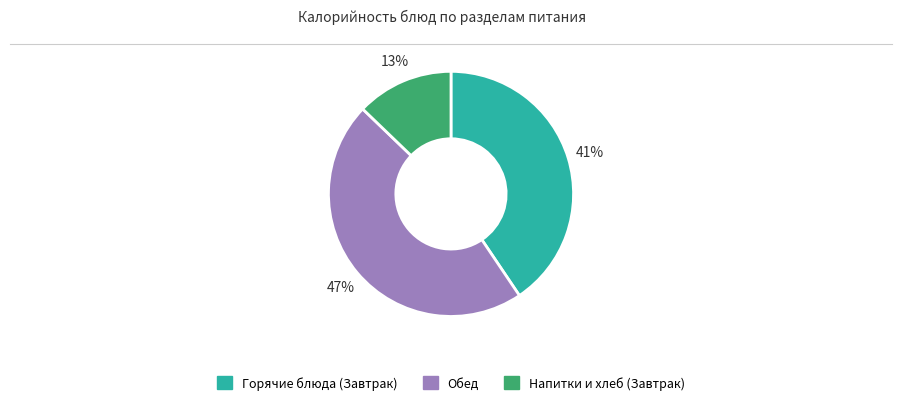

Is there any slice that represents more than half of the pie?

No